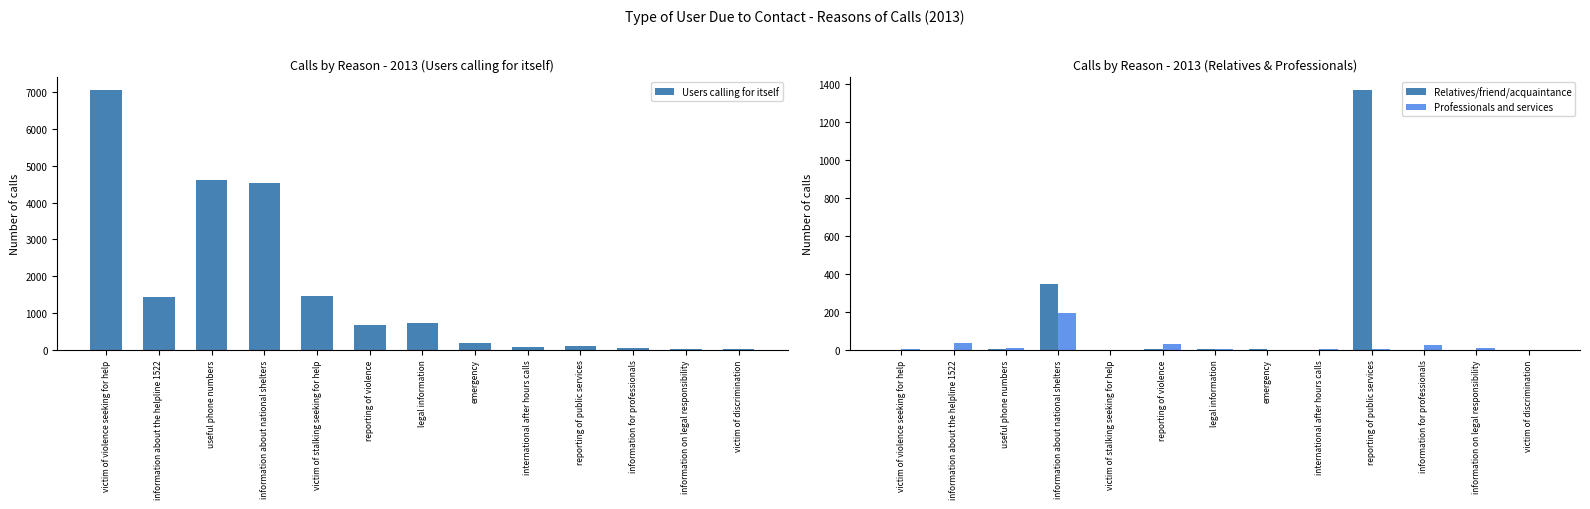

How many groups of bars are there?

13